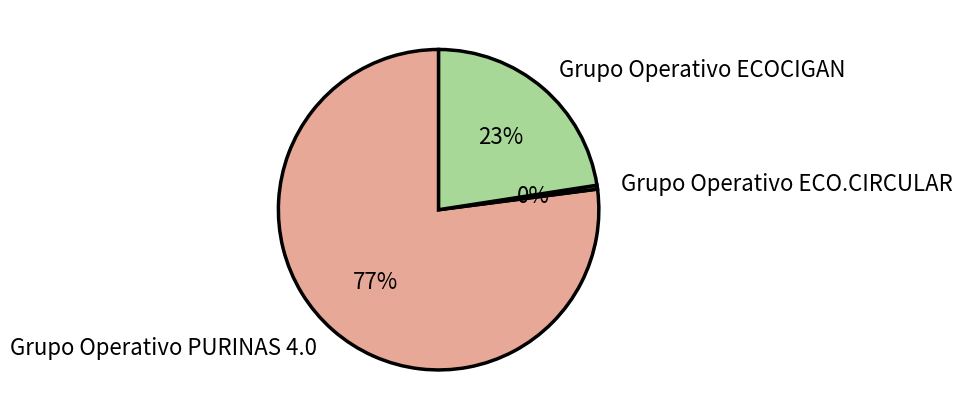

The Grupo Operativo PURINAS 4.0 slice represents 67% of the pie. True or false?

False